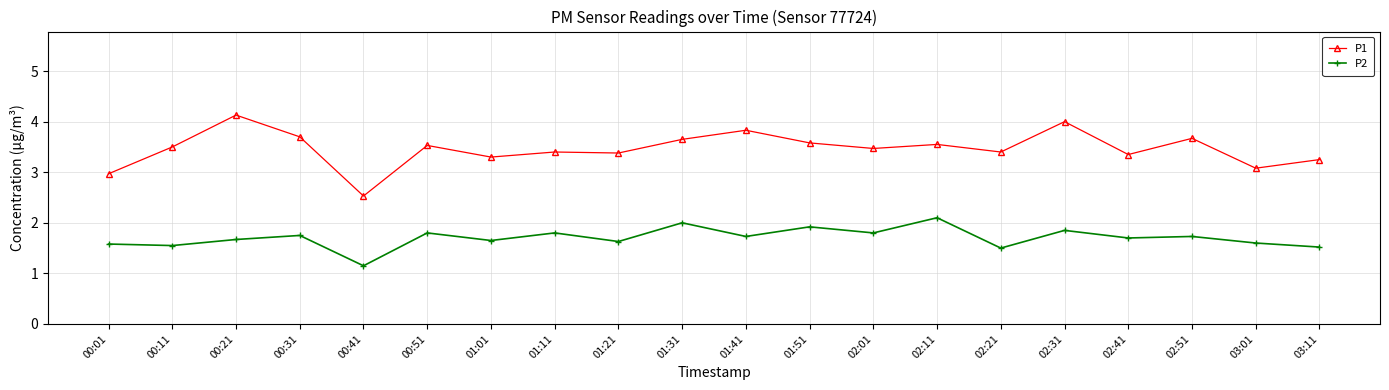

At which category does P2 reach its first local peak?

00:31